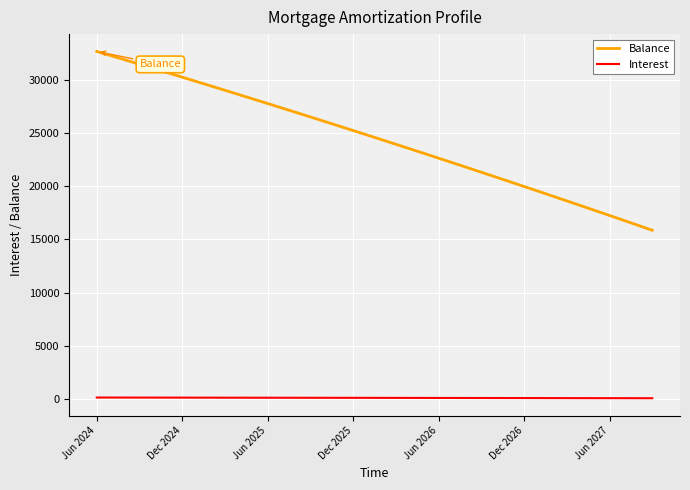

Which series has the largest range (max minus min)?

Balance